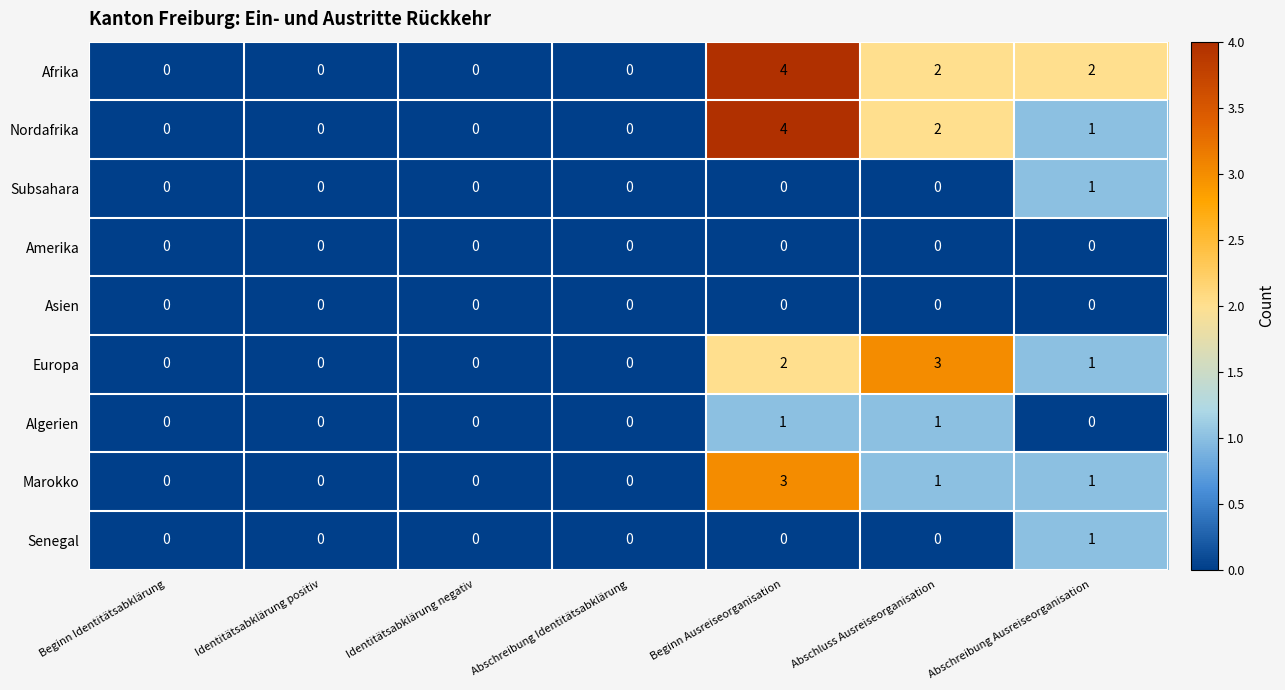

At how many categories does at least one series exceed 1?

3